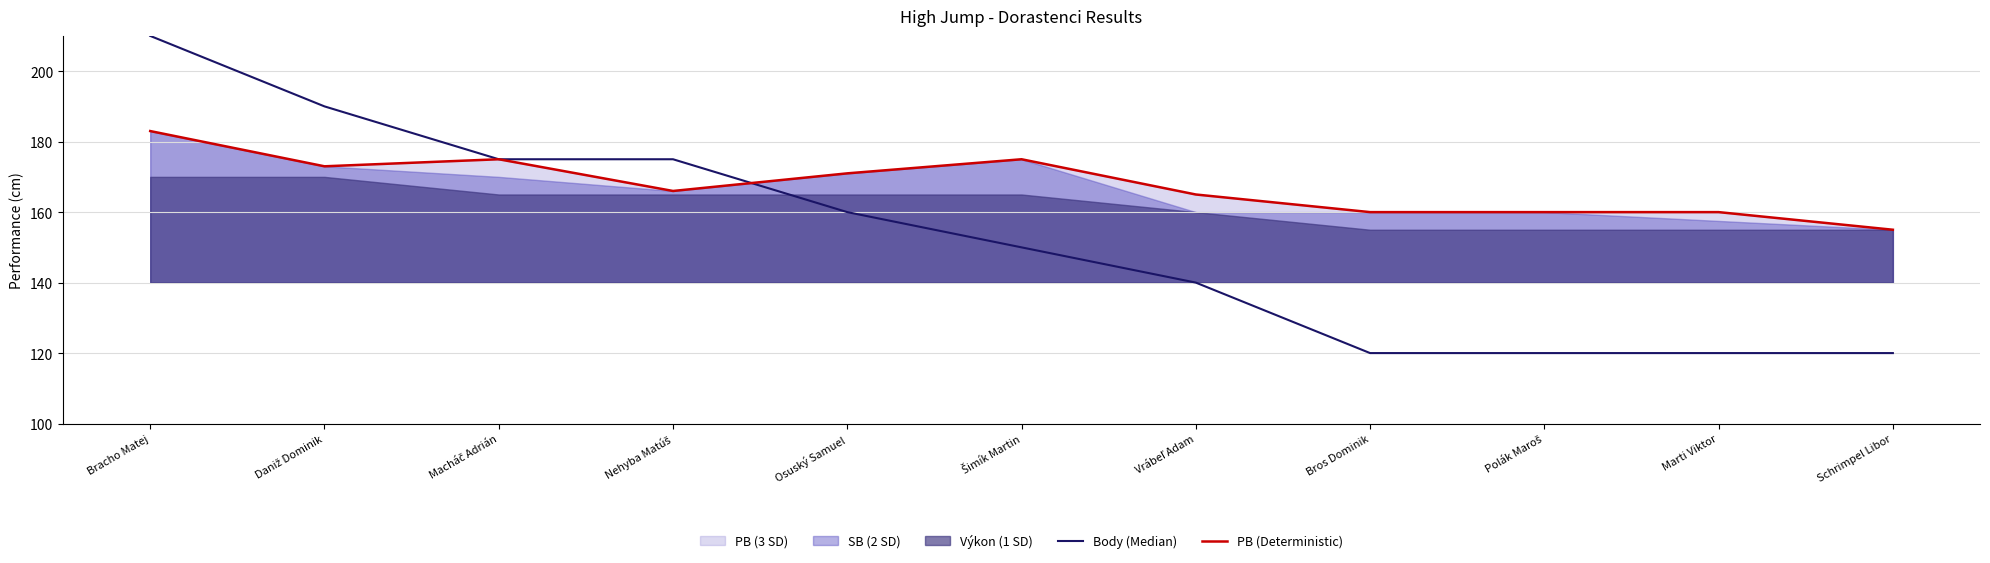

Reading right to left, what are all the values shown in this chart?

Body (Median): 120	120	120	120	140	150	160	175	175	190	210
PB (Deterministic): 155	160	160	160	165	175	171	166	175	173	183